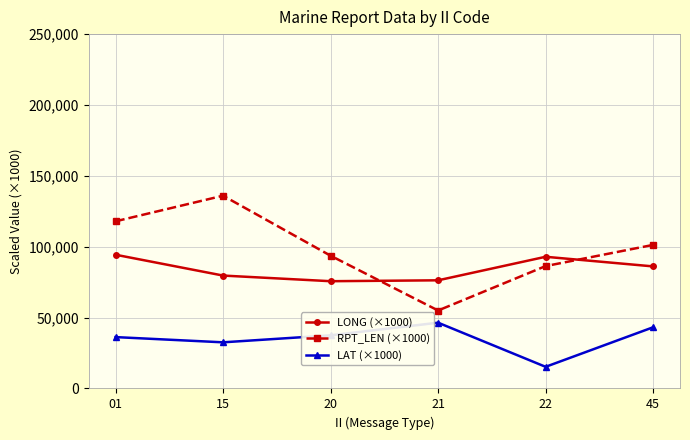

What are all the series names shown in the legend?

LONG (×1000), RPT_LEN (×1000), LAT (×1000)